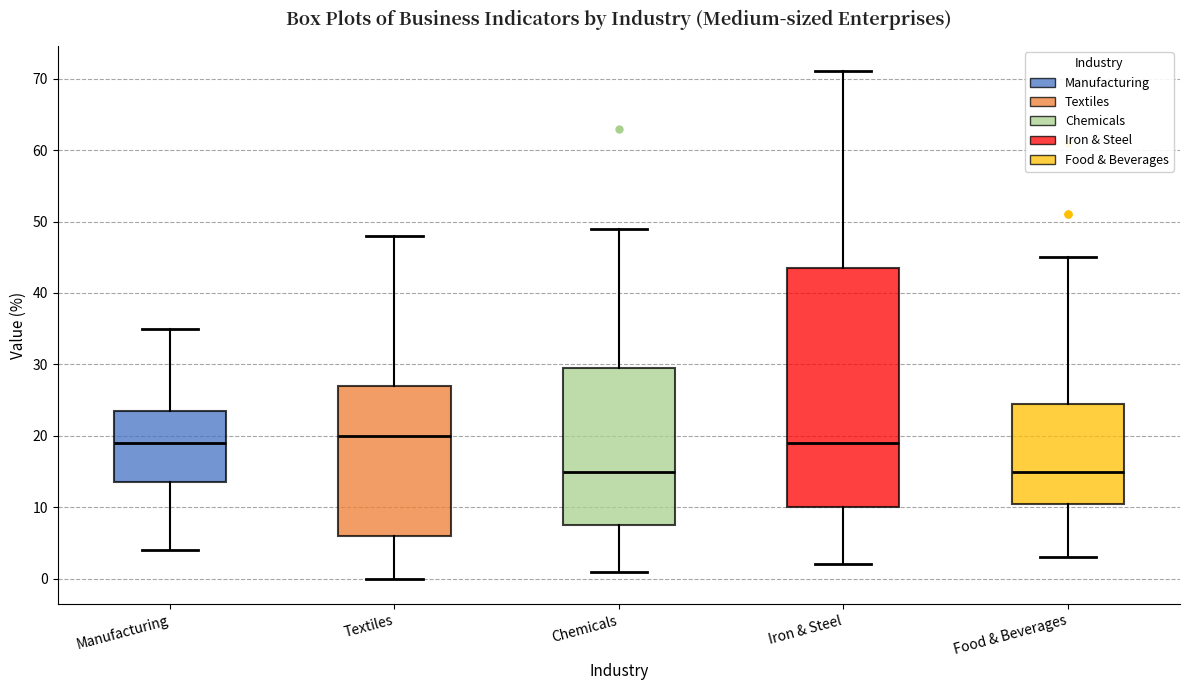

Where is the lower edge of the box for Textiles on the y-axis? The values are not printed on the chart, so give them approximately, as read against the axis.

6